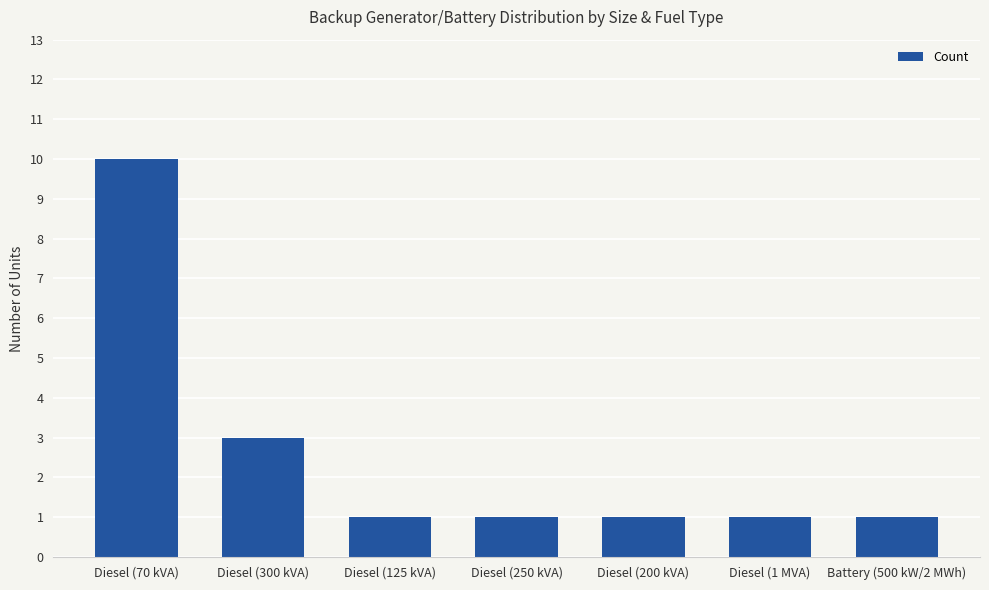

Reading left to right, extract all data points from this chart.

10	3	1	1	1	1	1